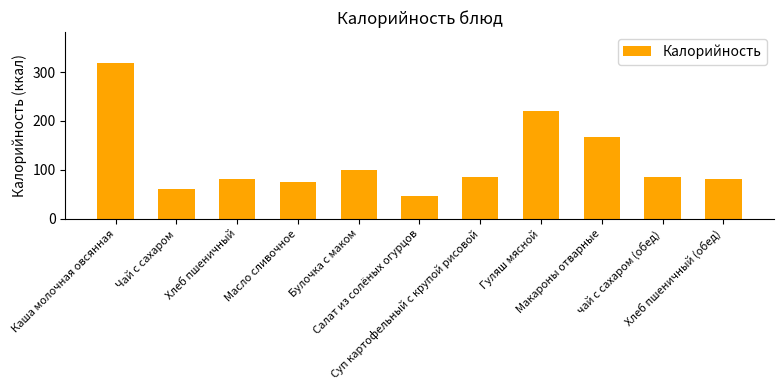

What is the change in value from Булочка с маком to Салат из солёных огурцов?

-53.0